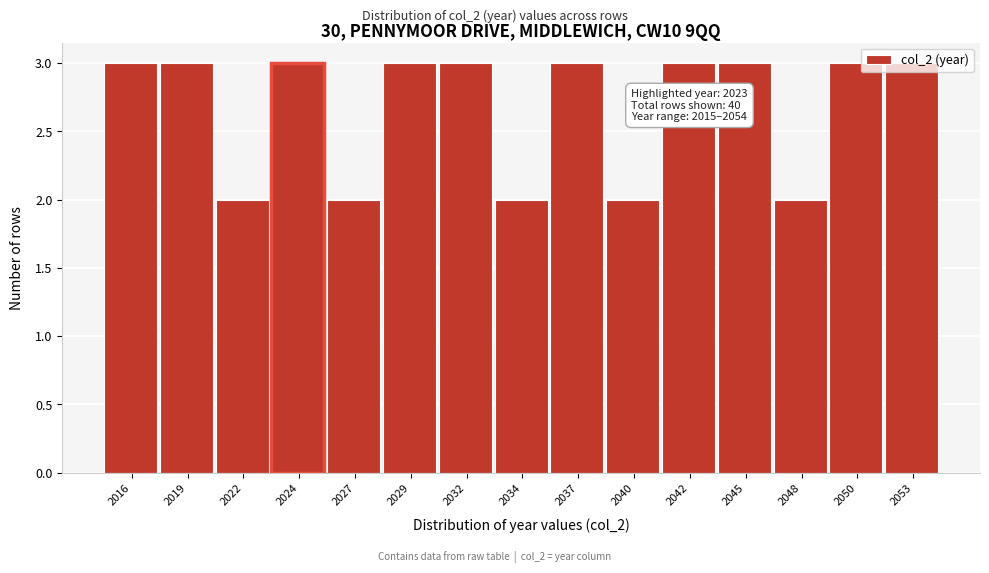

What is the change in value from 2027 to 2042?

+1